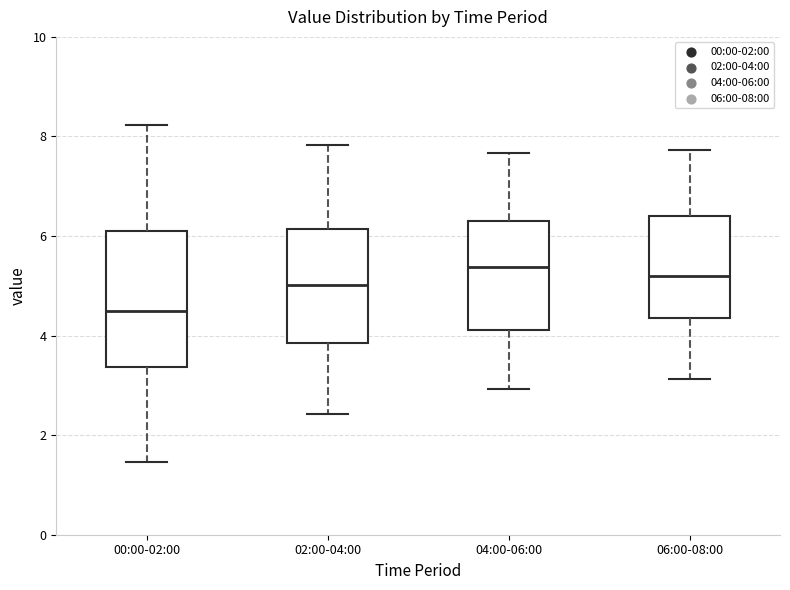

Comparing the boxes themselves (not the whiskers), which one is the tallest?

00:00-02:00